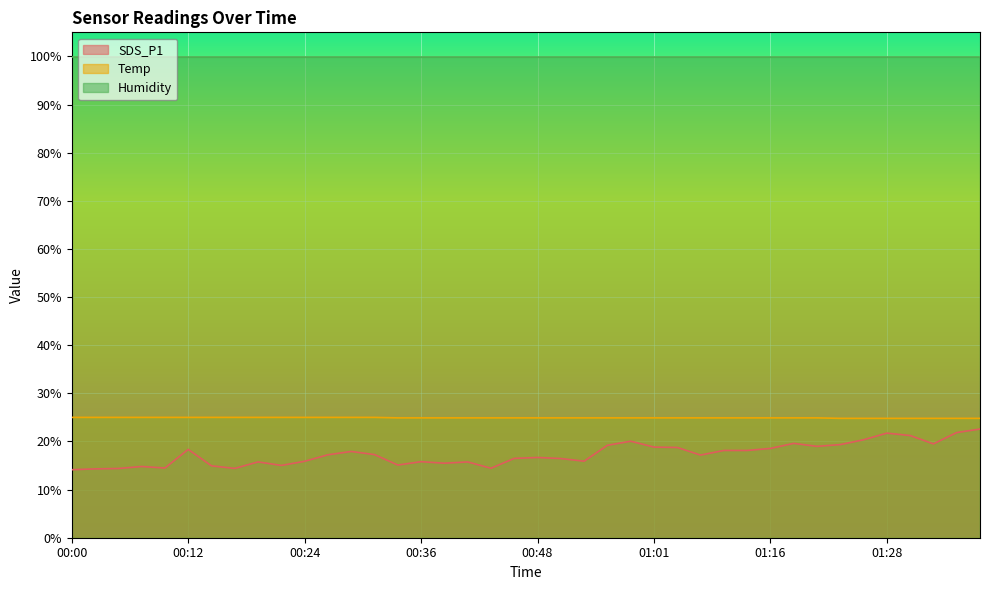

Count the number of data series in this chart.

3